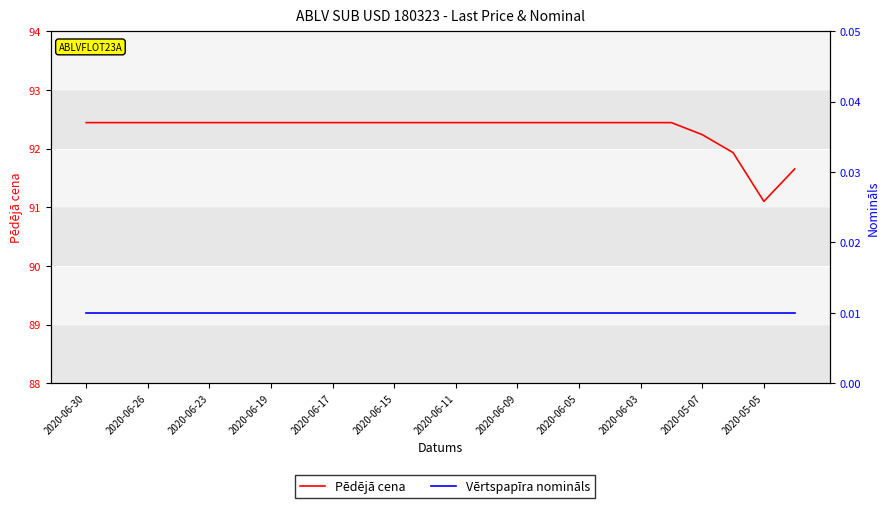

True or false: Vērtspapīra nomināls and Pēdējā cena cross at least once.

False